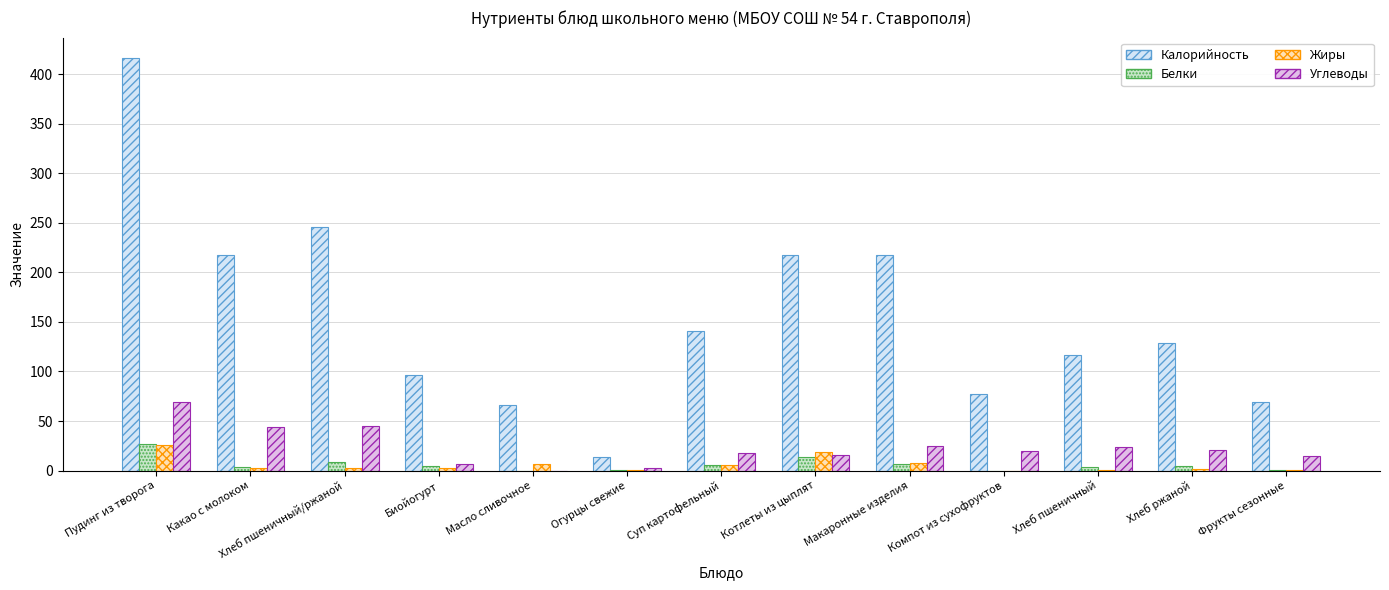

Which series changed the most between Компот из сухофруктов and Фрукты сезонные?

Калорийность